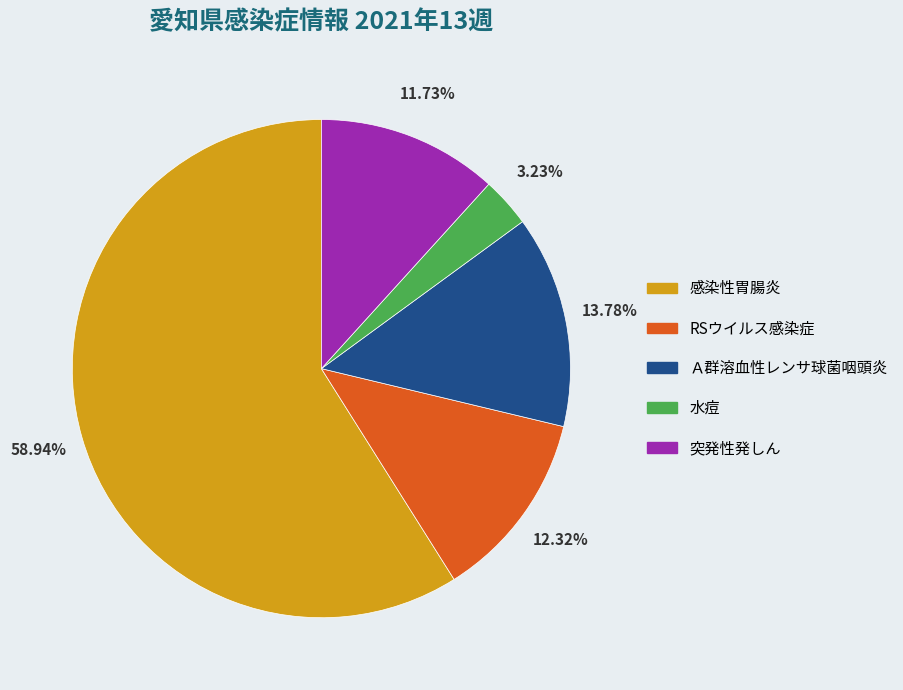

Is it true that 水痘 is 3% of the pie?

True